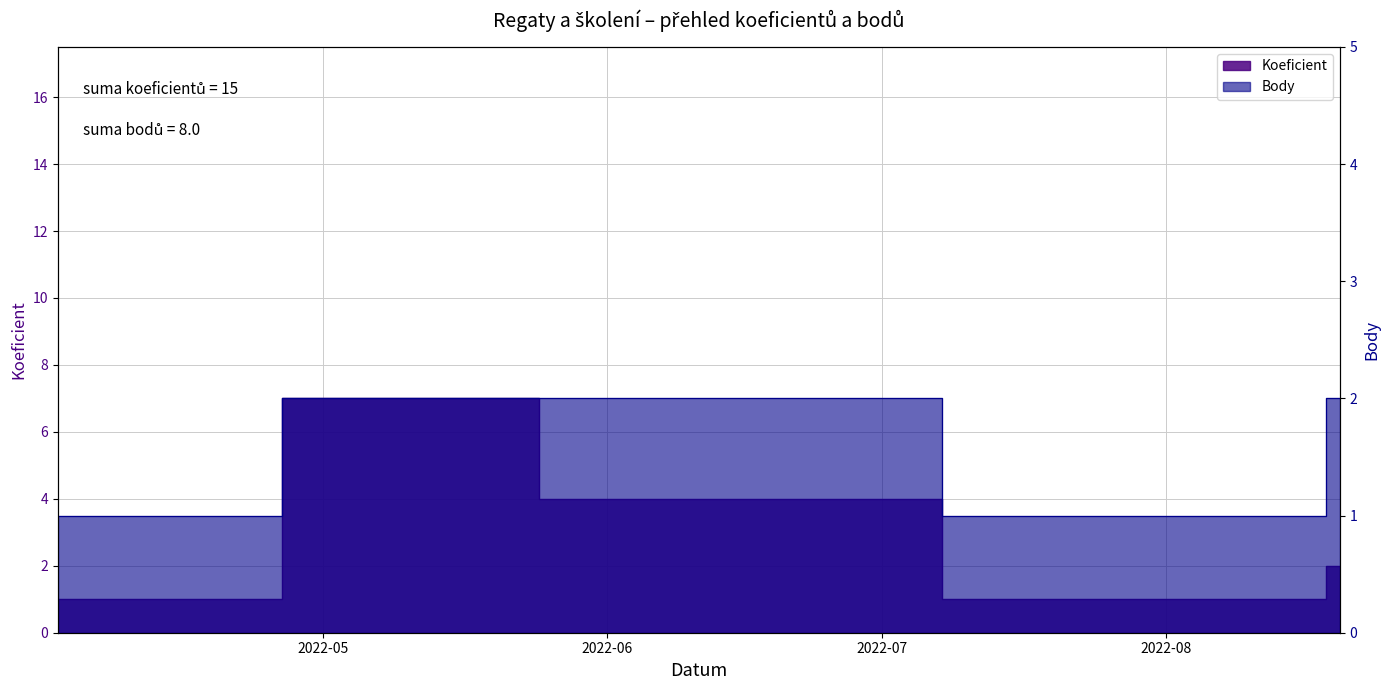

True or false: Koeficient and Body intersect in this chart.

False